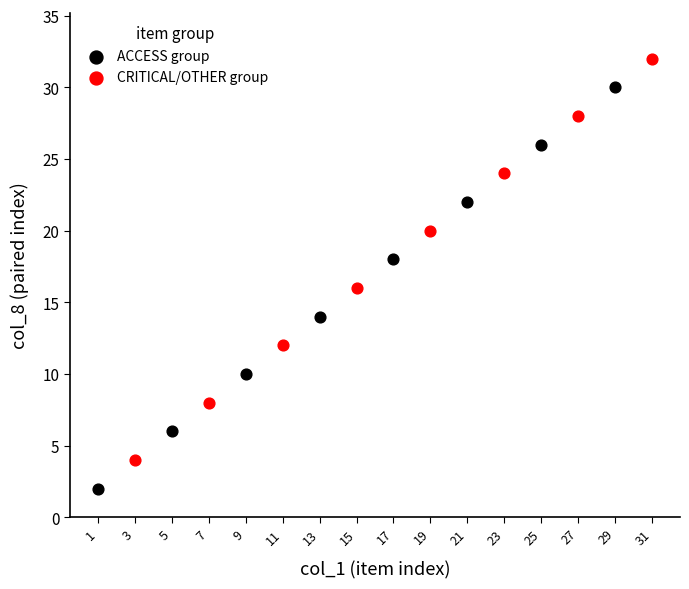

Which series reaches the minimum Y coordinate?

ACCESS group